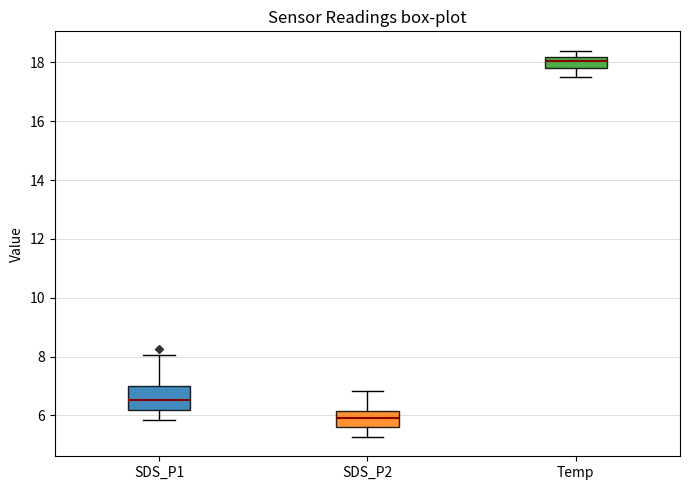

Reading left to right, transcribe this box plot: for each box, give where its median line is, the range the box spans, and where its two whiskers end, as read against the y-axis. The values are not printed on the chart, so give them approximately, as read against the axis.

SDS_P1: median 6.6, box 6.2 to 7.0, whiskers 5.8 to 8.0
SDS_P2: median 6.0, box 5.6 to 6.2, whiskers 5.2 to 6.8
Temp: median 18.0, box 17.8 to 18.2, whiskers 17.6 to 18.4